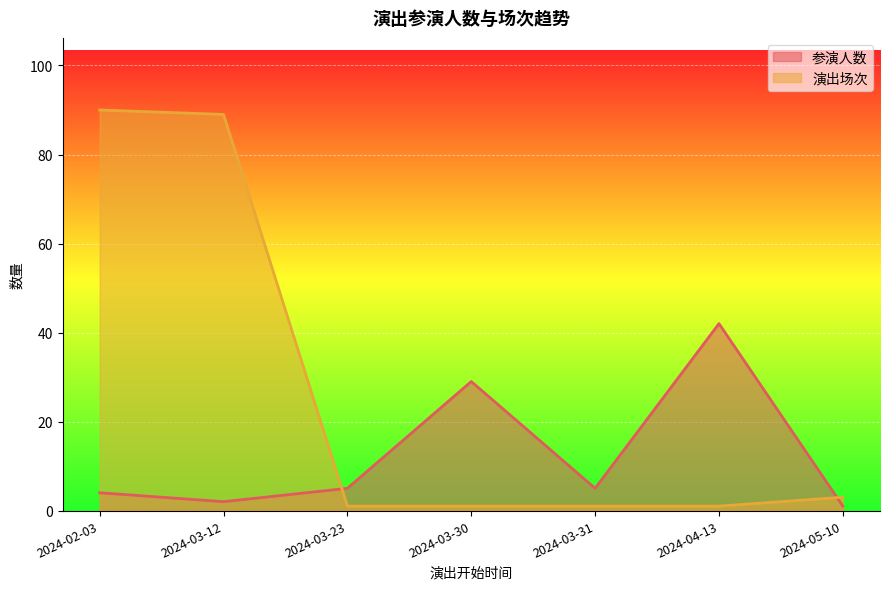

Does the chart display data point markers on the line(s)?

No